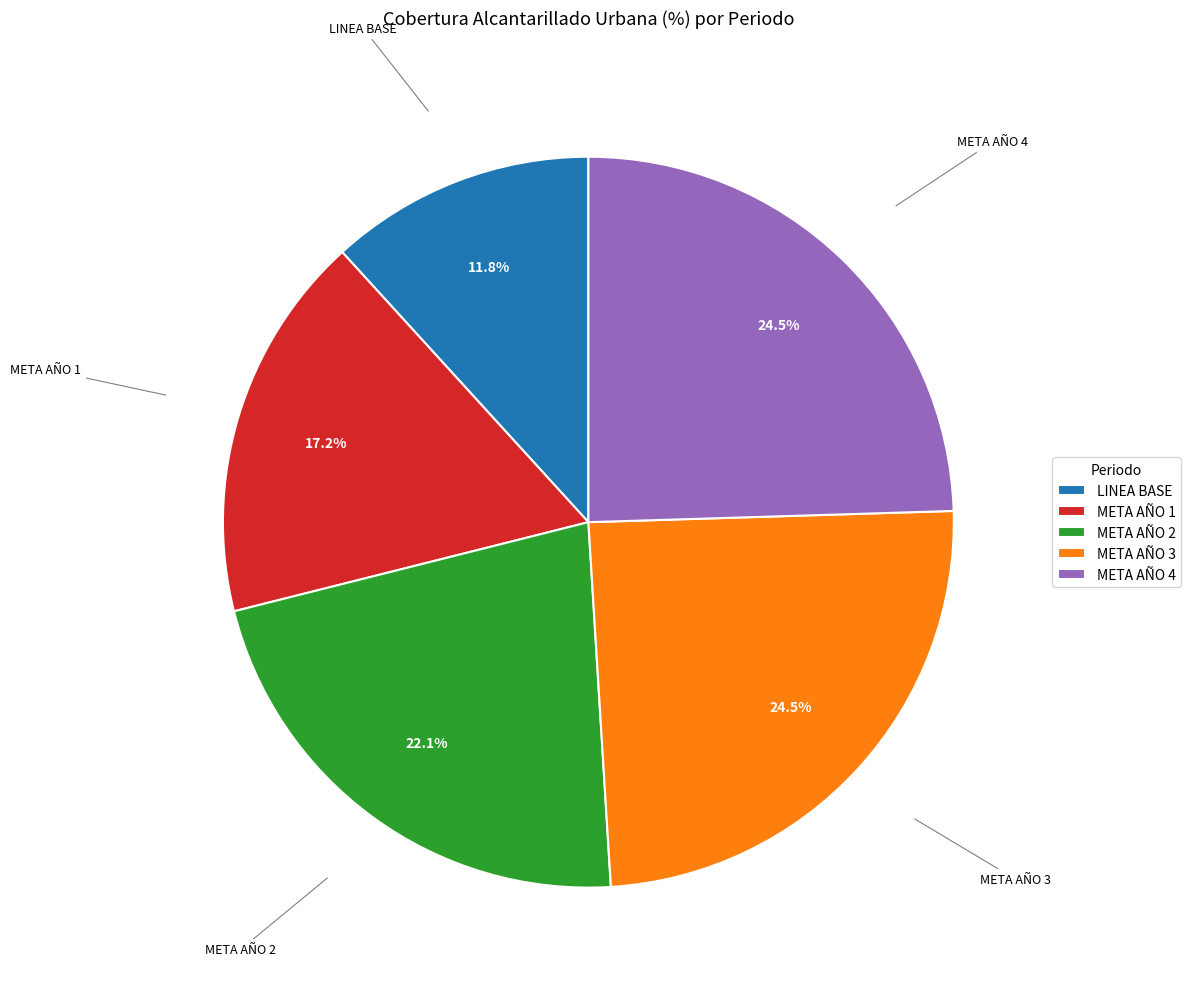

What percentage is the META AÑO 1 slice, to the nearest percent?

17%